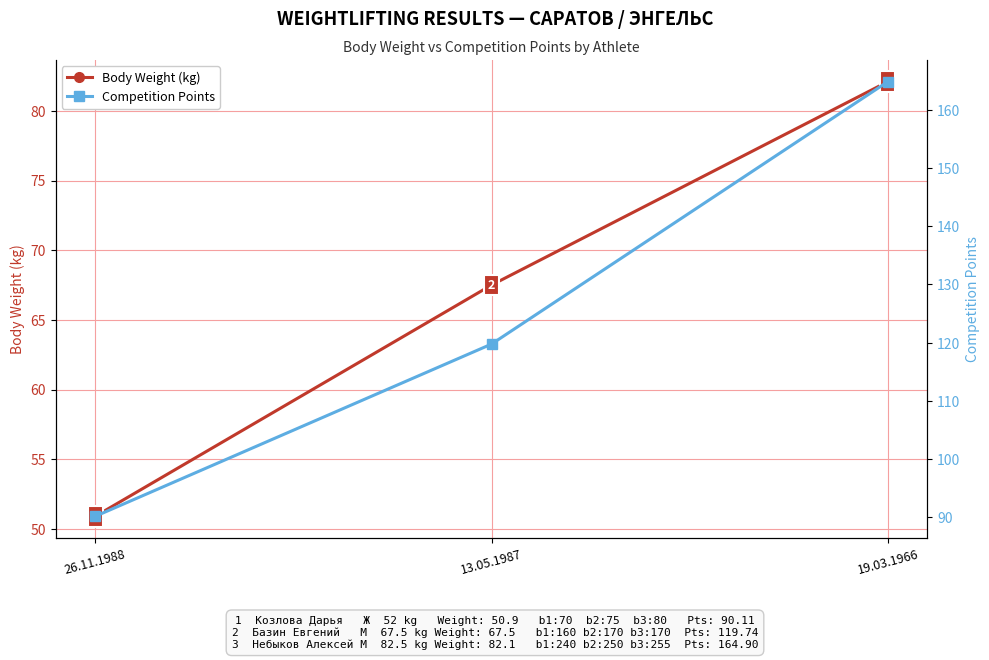

Between 26.11.1988 and 19.03.1966, which series saw the biggest shift?

Competition Points